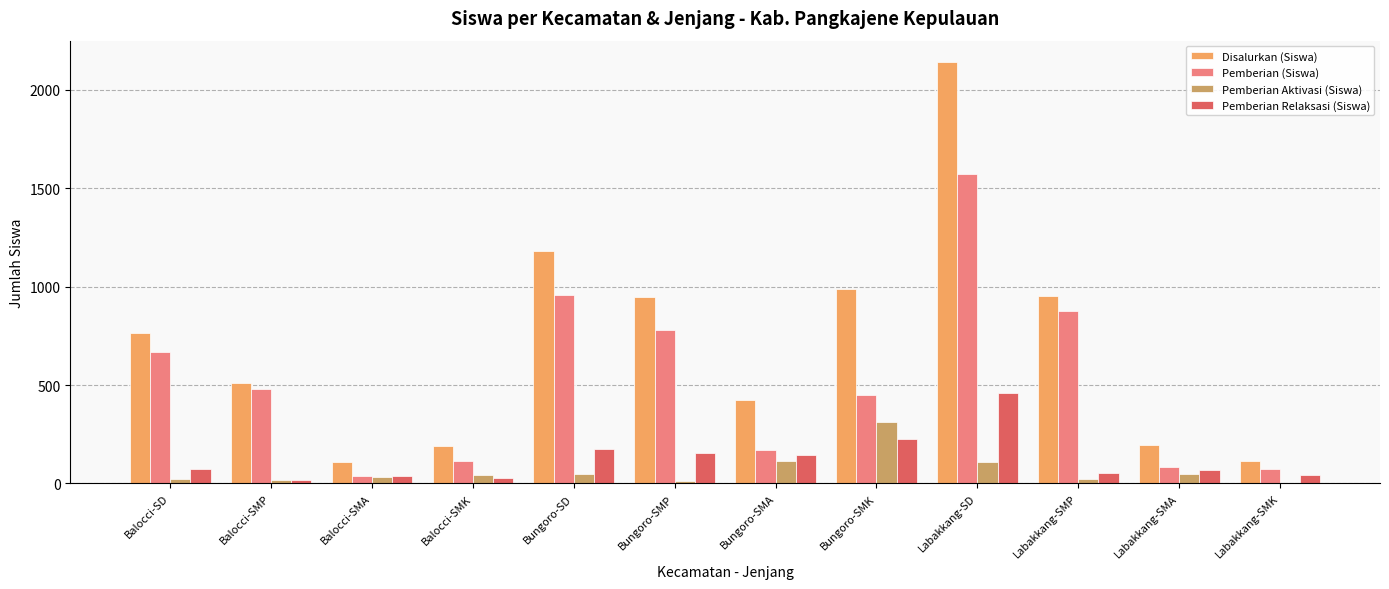

What is the sum of the Pemberian (Siswa) values at Bungoro-SMK and Bungoro-SD?

1405